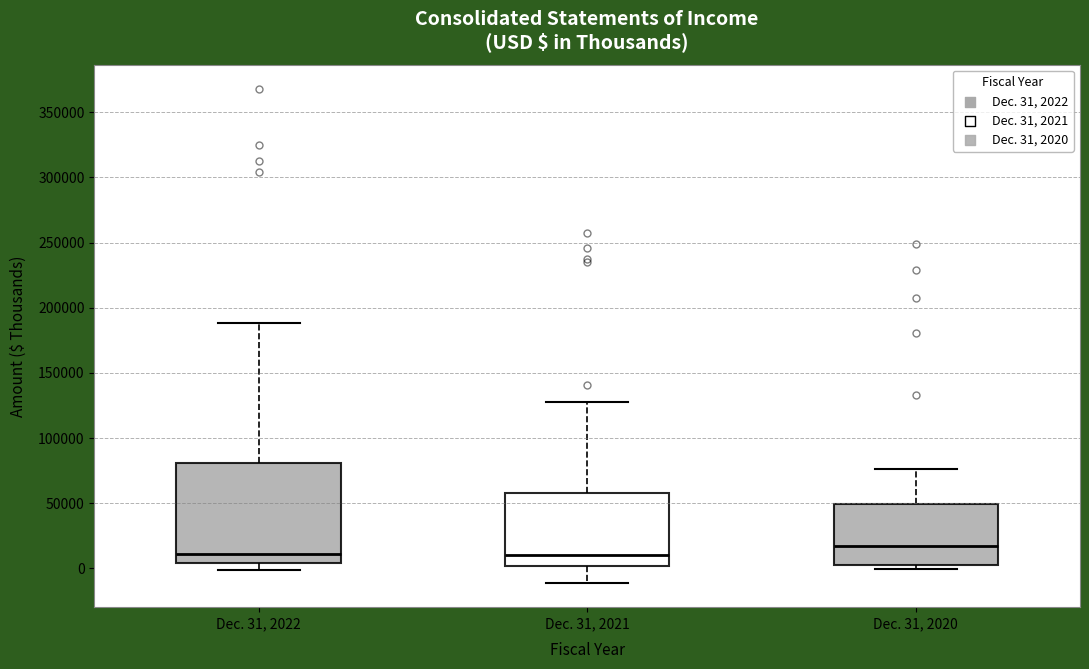

Comparing the boxes themselves (not the whiskers), which one is the tallest?

Dec. 31, 2022